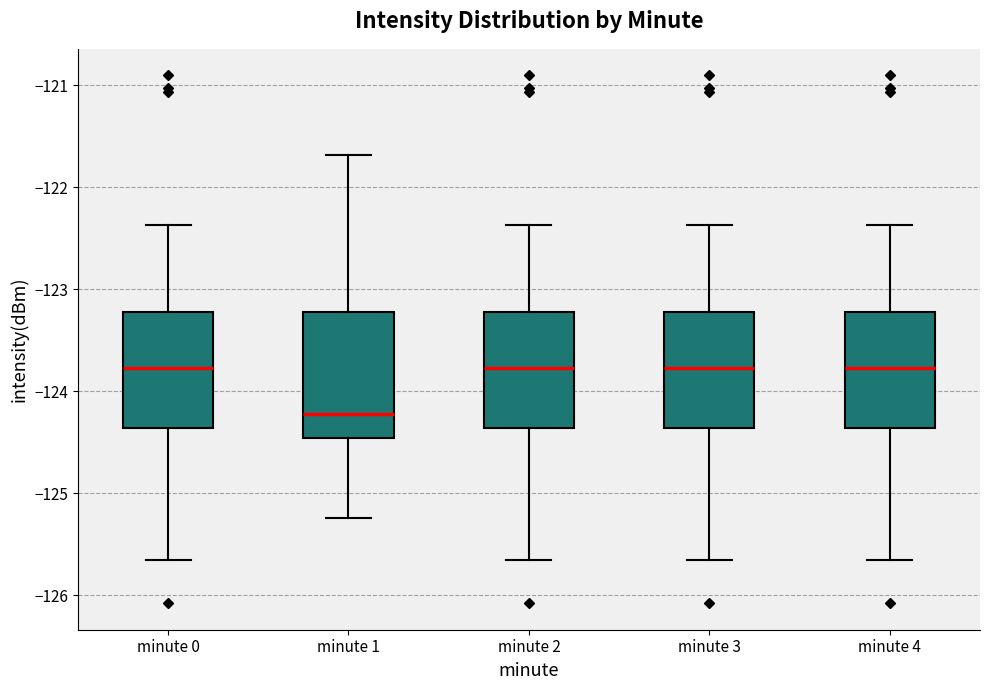

Reading left to right, read every box against the y-axis: the position of its median line, the range the box covers, and the ends of its whiskers. The values are not printed on the chart, so give them approximately, as read against the axis.

minute 0: median -123.8, box -124.4 to -123.2, whiskers -125.7 to -122.4
minute 1: median -124.2, box -124.5 to -123.2, whiskers -125.2 to -121.7
minute 2: median -123.8, box -124.4 to -123.2, whiskers -125.7 to -122.4
minute 3: median -123.8, box -124.4 to -123.2, whiskers -125.7 to -122.4
minute 4: median -123.8, box -124.4 to -123.2, whiskers -125.7 to -122.4